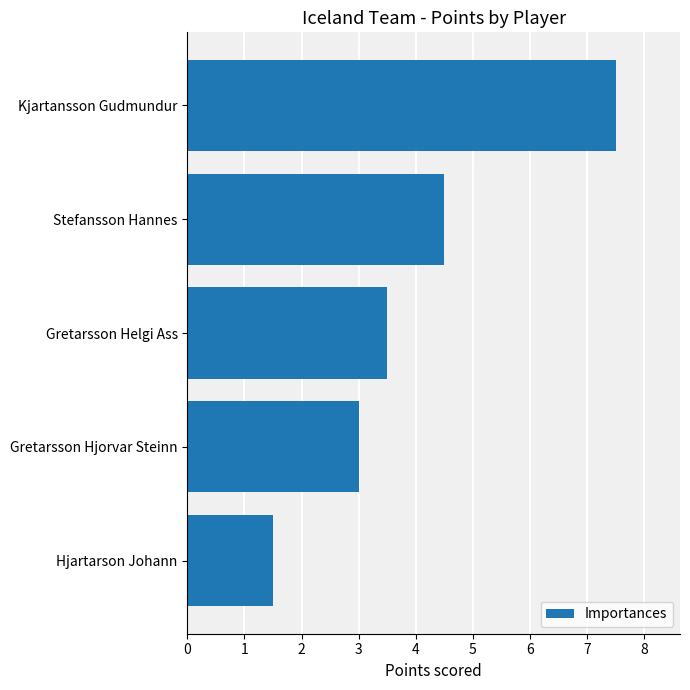

The value at Stefansson Hannes is 2.9. True or false?

False